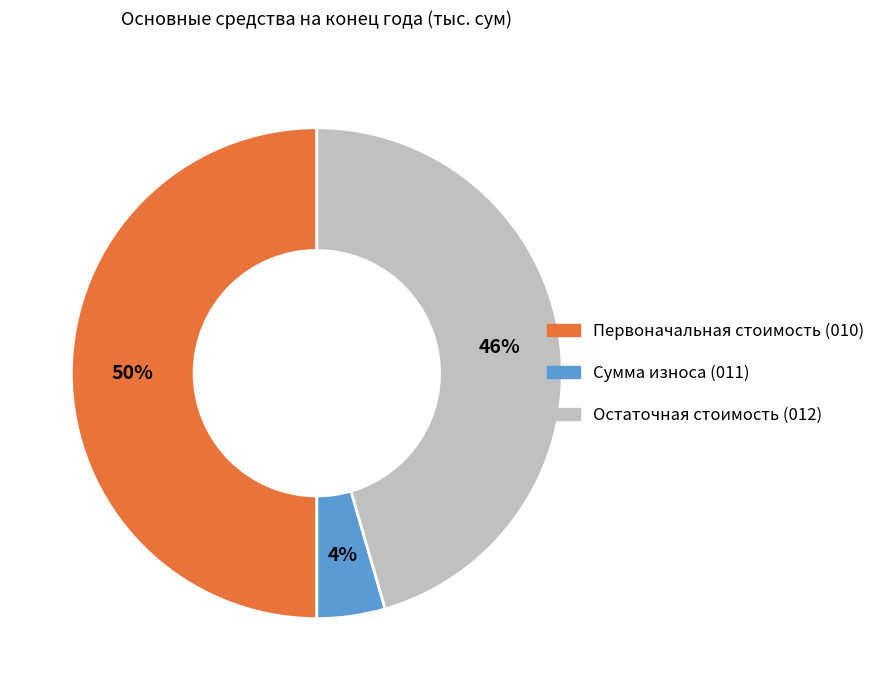

Does Остаточная стоимость (012) account for over 50% of the chart?

No